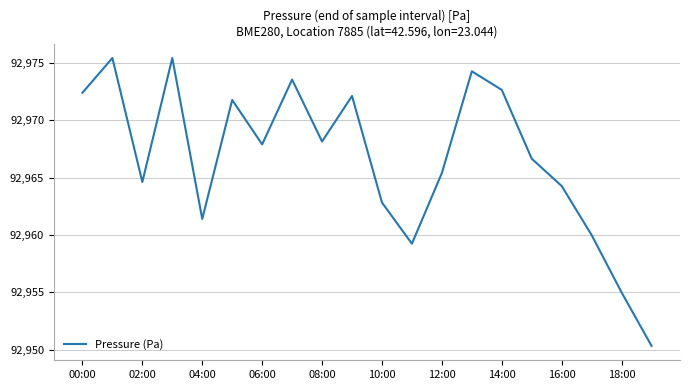

What is the difference between the maximum and minimum values?

25.1